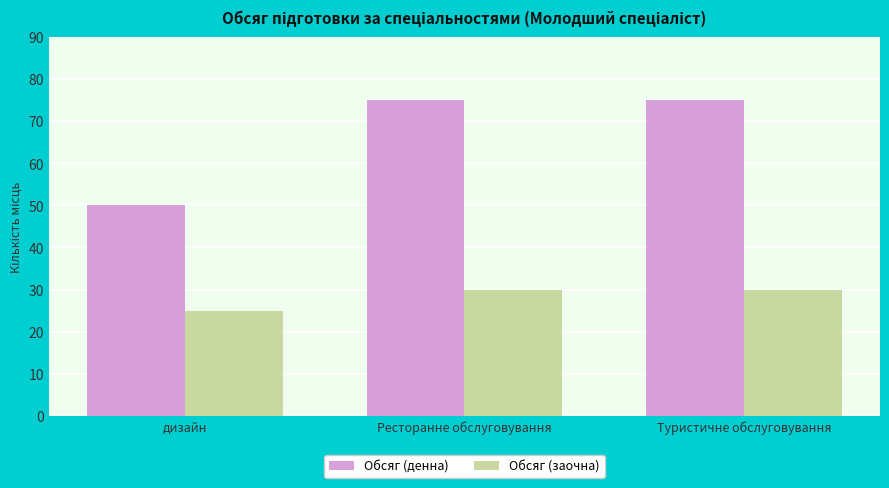

Which label corresponds to the smallest value in the chart?

дизайн